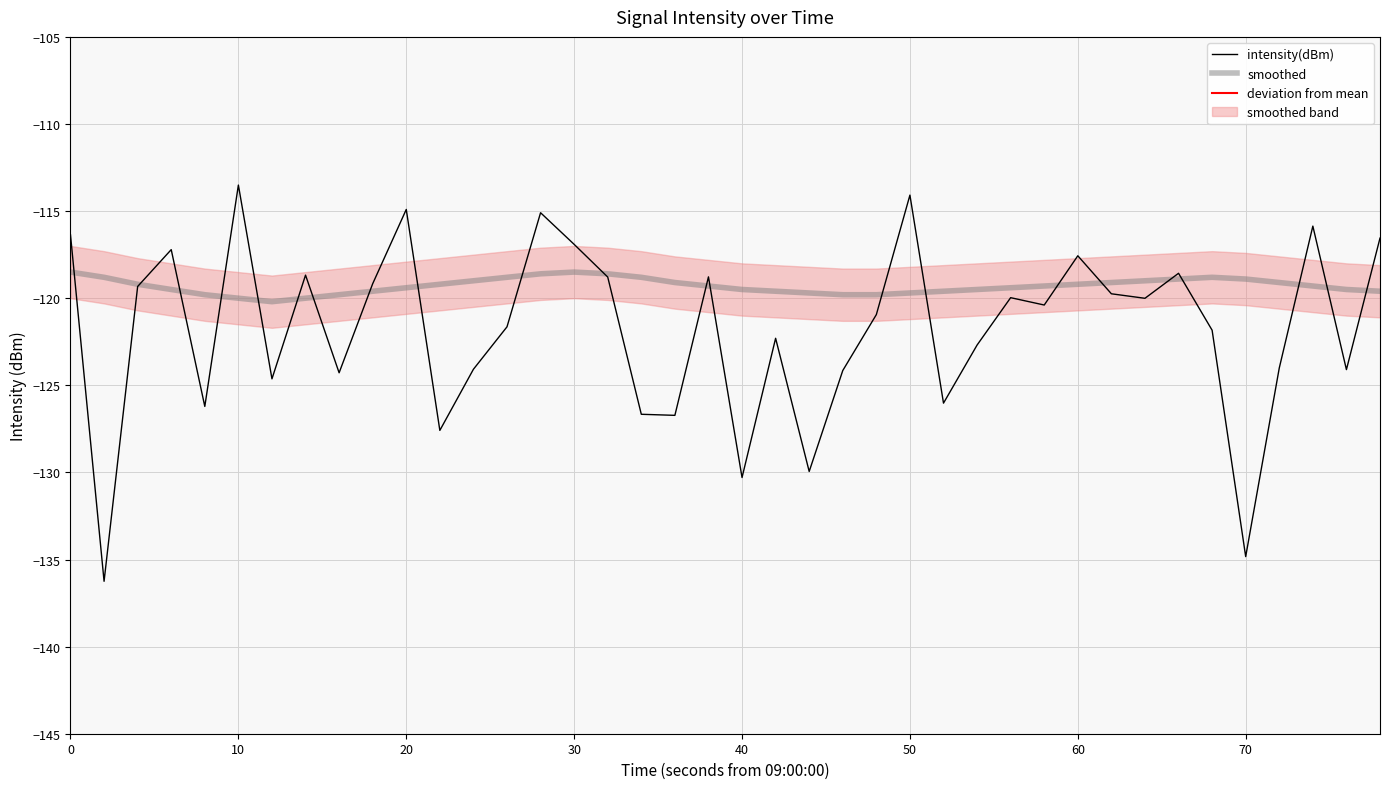

Count the number of categories in the chart.

40